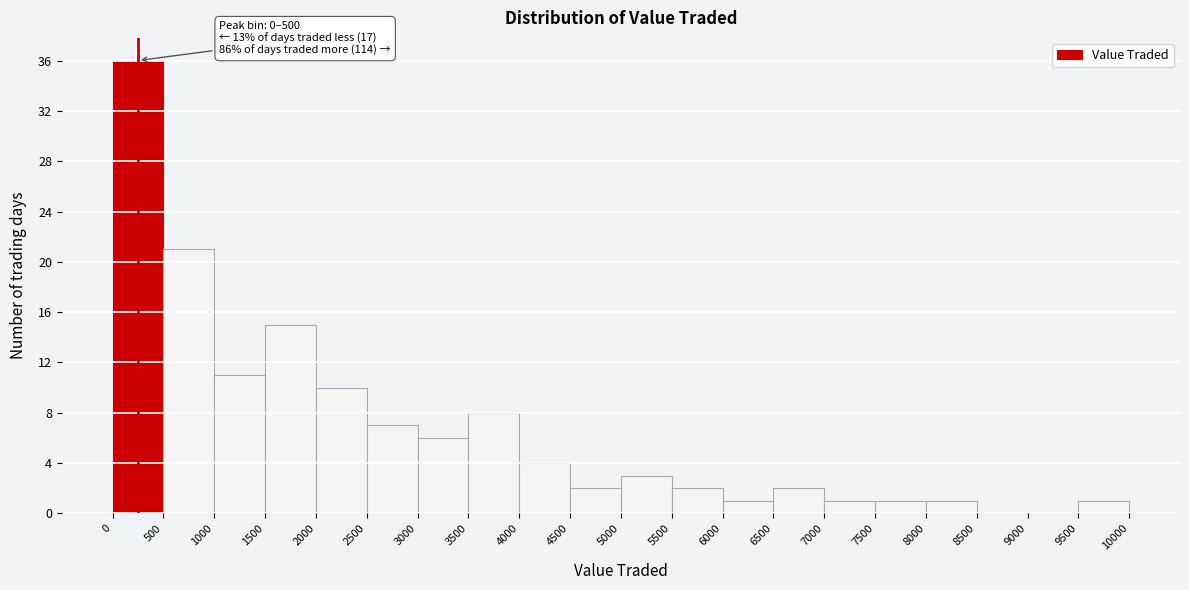

Which range on the x-axis has the tallest bar?

0 to 500